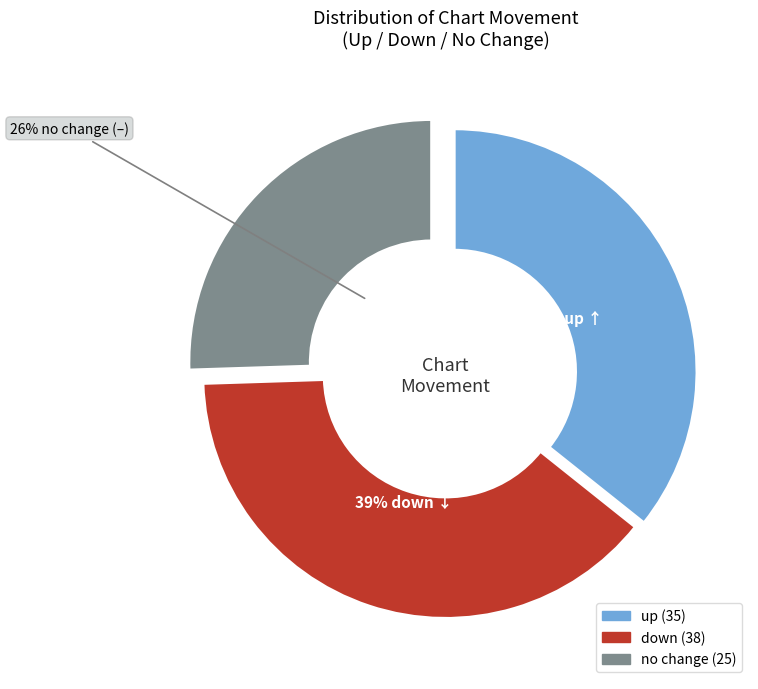

Does any single category account for the majority?

No